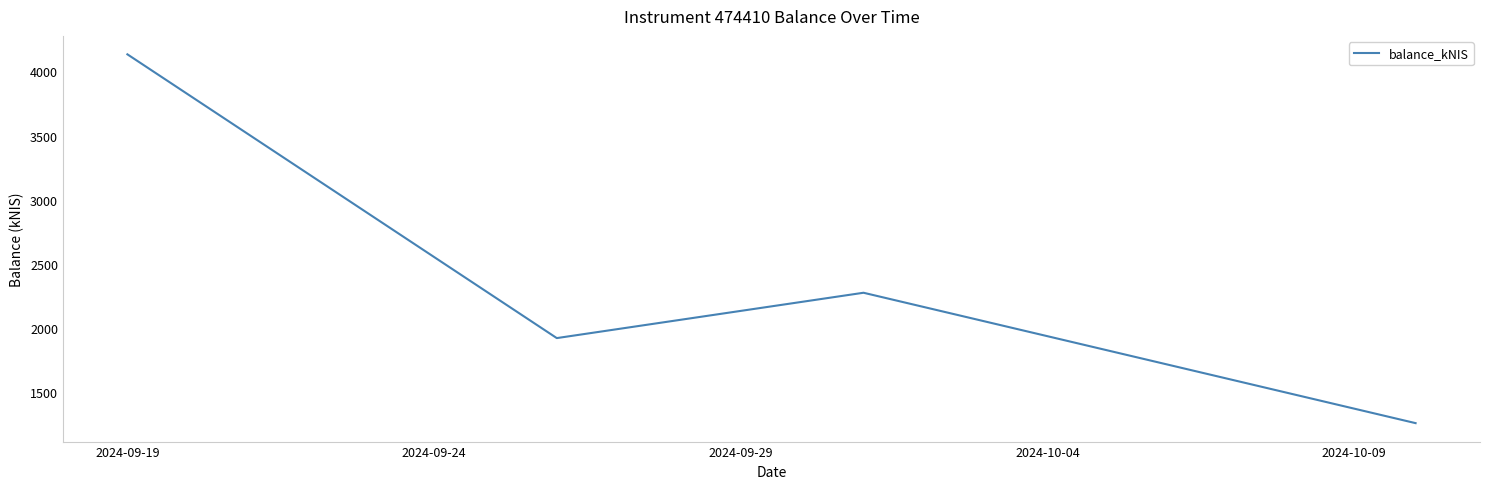

What is the smallest value displayed?

1260.3